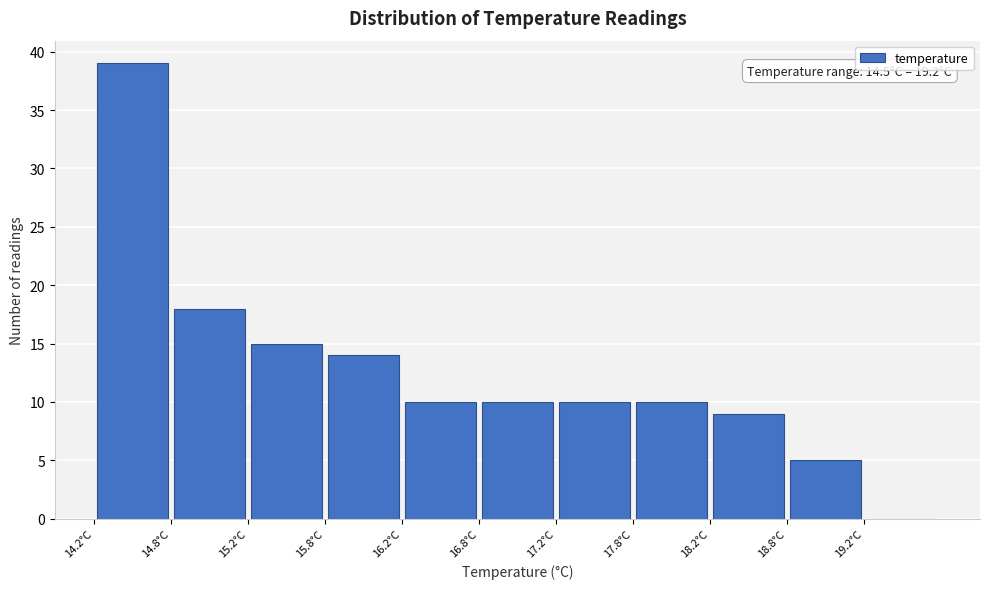

Over which range of the x-axis is the bar tallest?

14.25 to 14.75